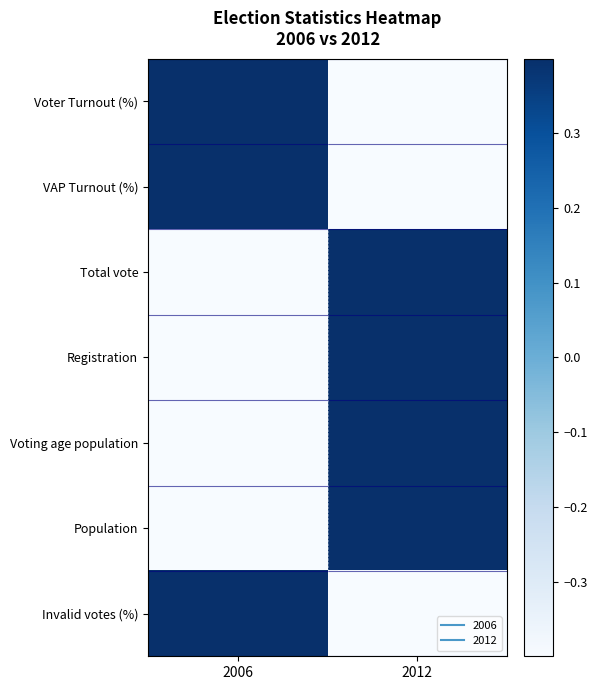

Reading right to left, extract all data points from this chart.

Voter Turnout (%): 2012=-1	2006=1
VAP Turnout (%): 2012=-1	2006=1
Total vote: 2012=1	2006=-1
Registration: 2012=1	2006=-1
Voting age population: 2012=1	2006=-1
Population: 2012=1	2006=-1
Invalid votes (%): 2012=-1	2006=1